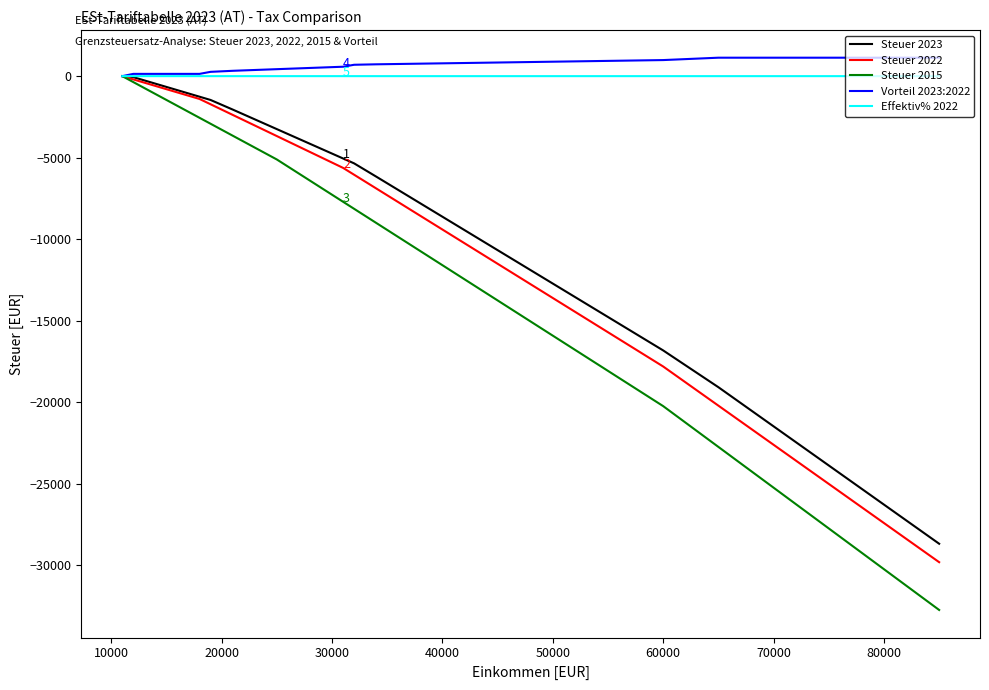

What is the lowest value of the Steuer 2022 series?

-29805.0